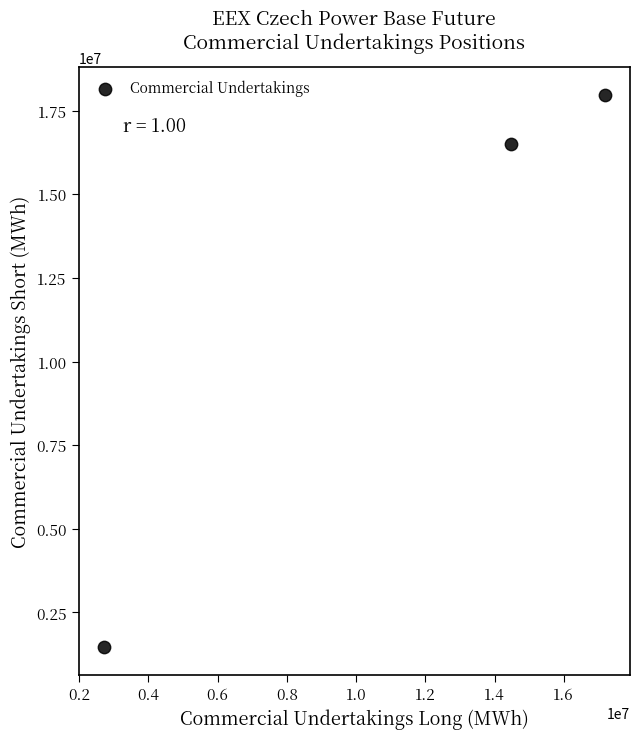

What Y value in the scatter plot is closest to 9716840?

16507288